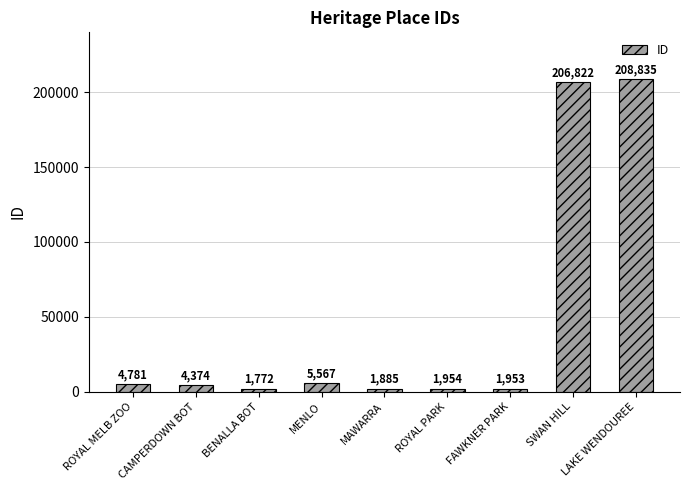

Approximately how many times larger is the value at MENLO compared to BENALLA BOT?

3.1